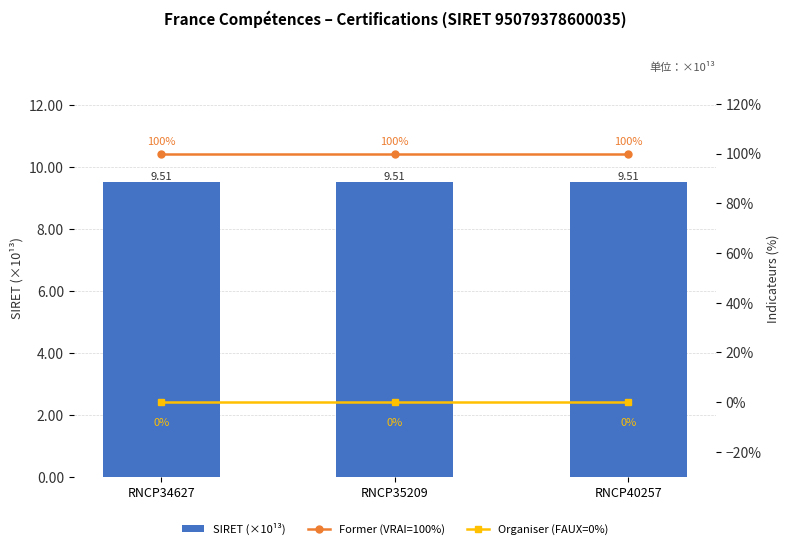

Rank the series at RNCP40257 from lowest to highest value.

Organiser (FAUX=0%), SIRET (×10¹³), Former (VRAI=100%)